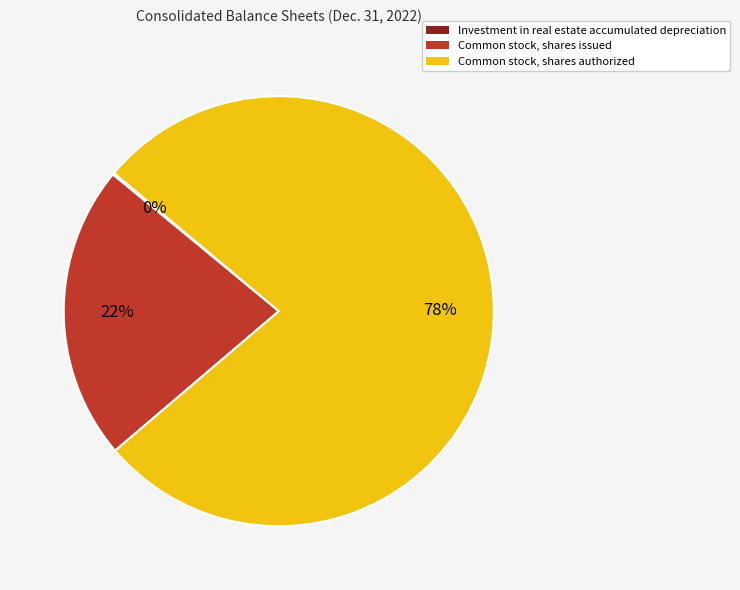

To the nearest percent, what is the difference between the largest and smallest slice percentages?

78%